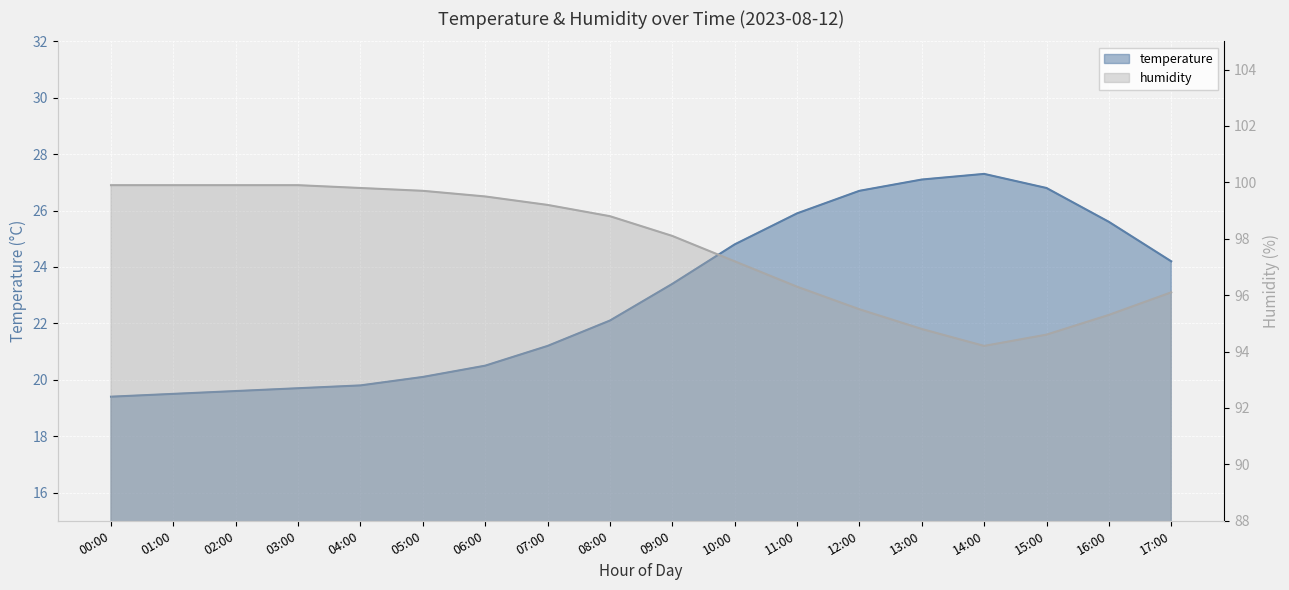

At which category does humidity reach its first local valley?

14:00